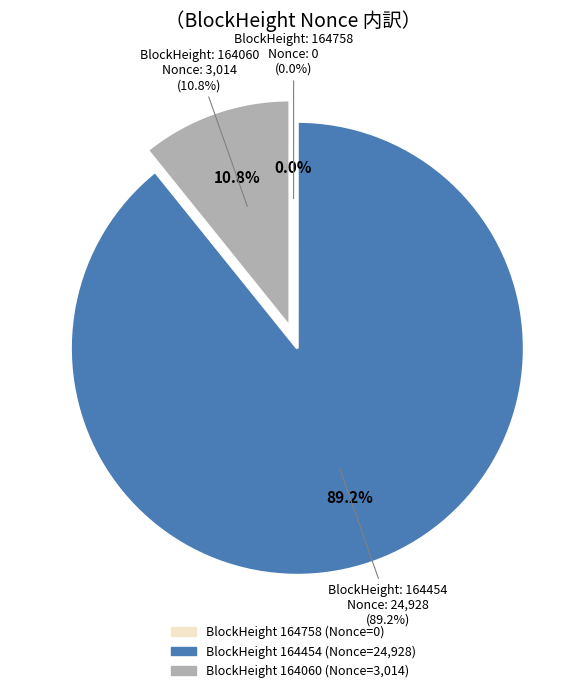

Which slice is the smallest?

164758